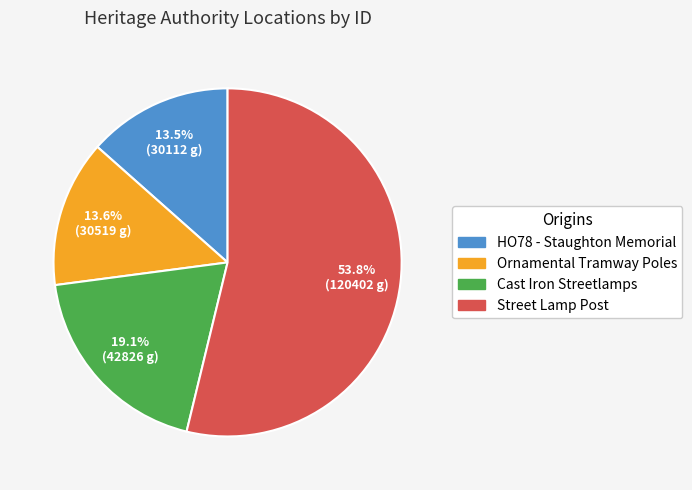

Is there any slice that represents more than half of the pie?

Yes